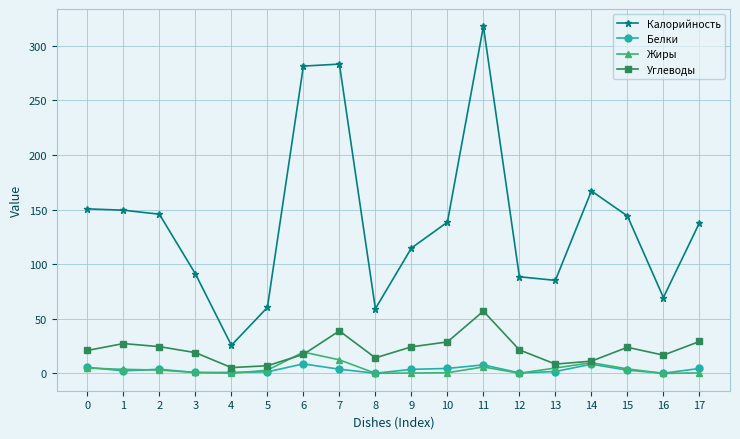

What is the total value across all series at 12?

110.5